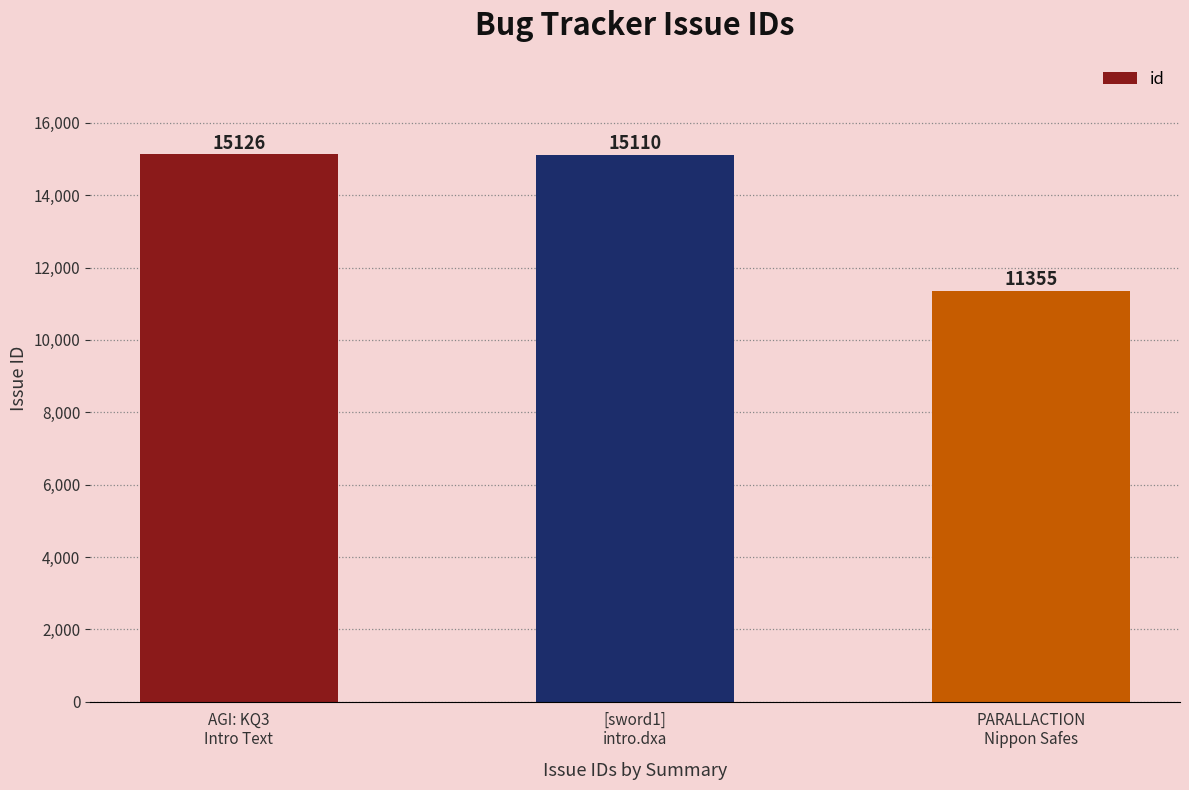

Is it true that the value at PARALLACTION
Nippon Safes is 15545?

False